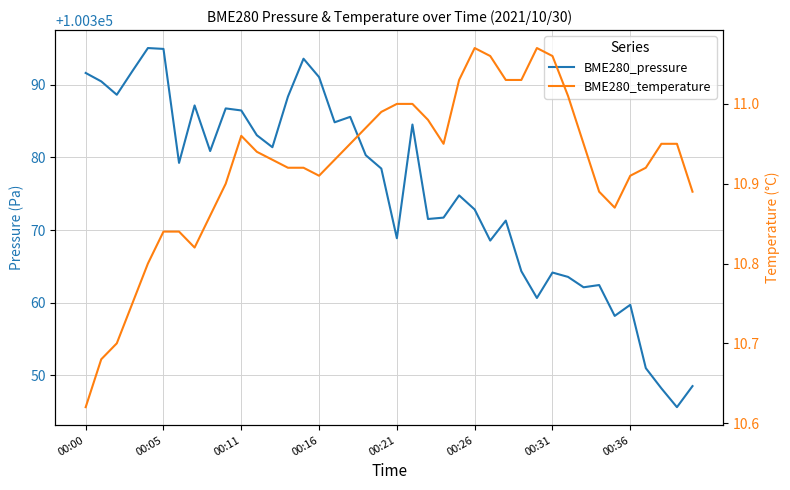

What position from the right is 34?

6